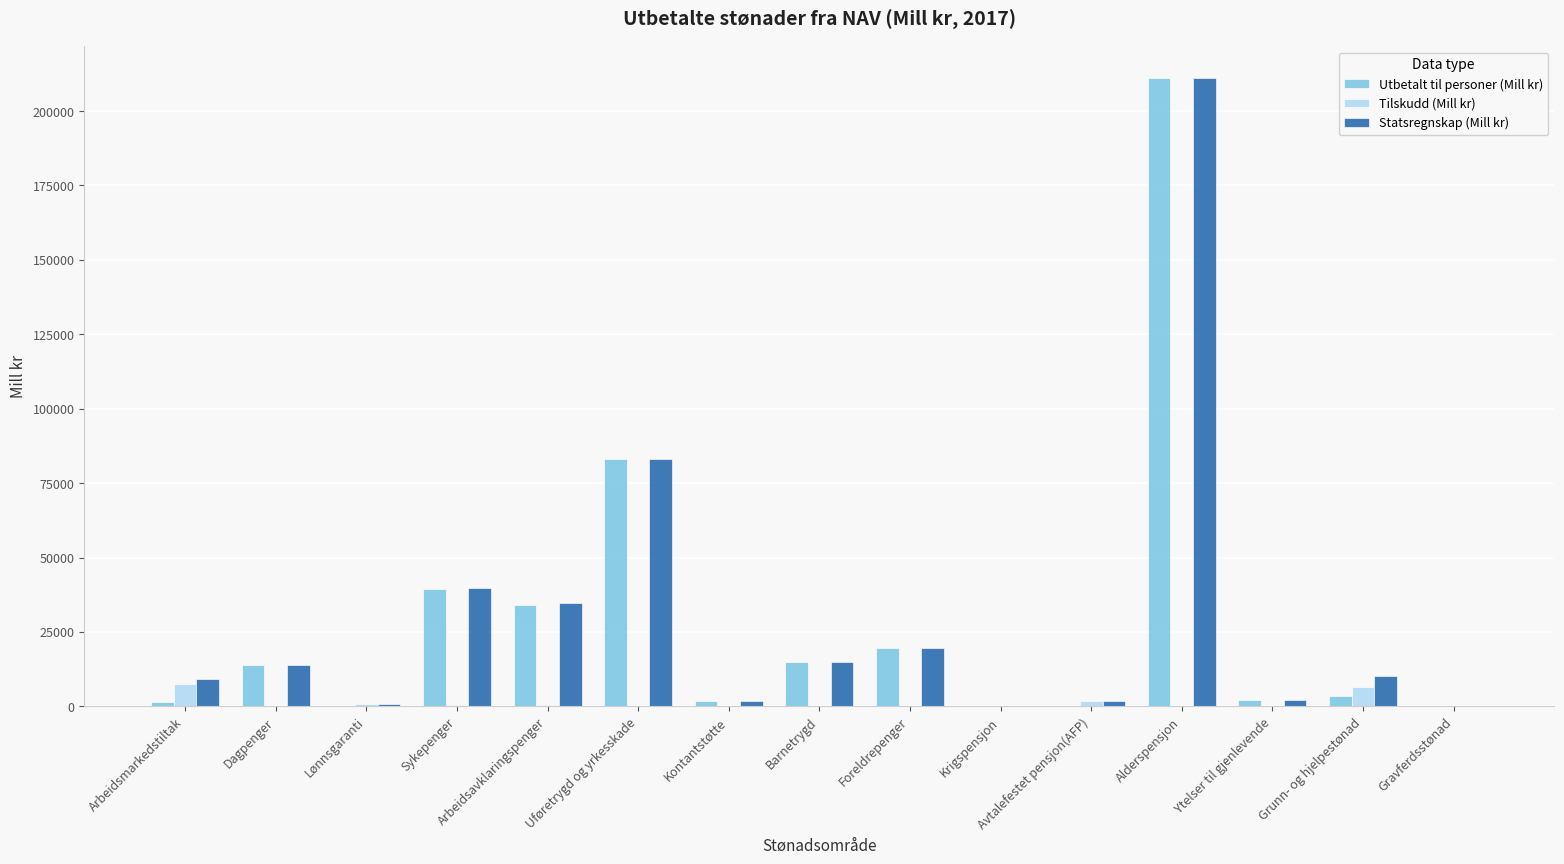

At which category is the sum across all series the highest?

Alderspensjon